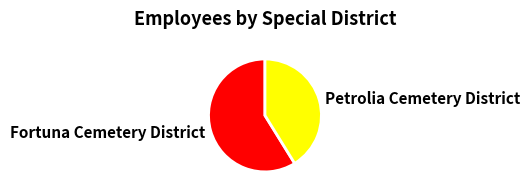

Rank the categories by value from highest to lowest.

Fortuna Cemetery District, Petrolia Cemetery District